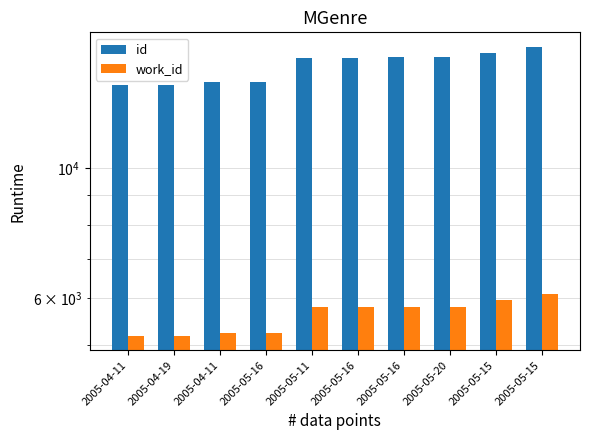

List the series in order of their overall mean, lowest first.

work_id, id